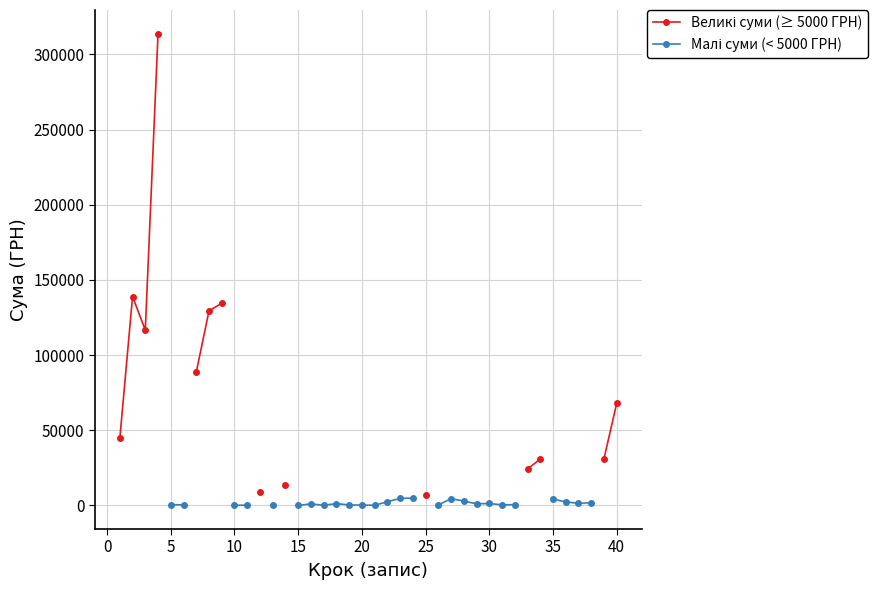

At how many categories does at least one series exceed 120414?

4